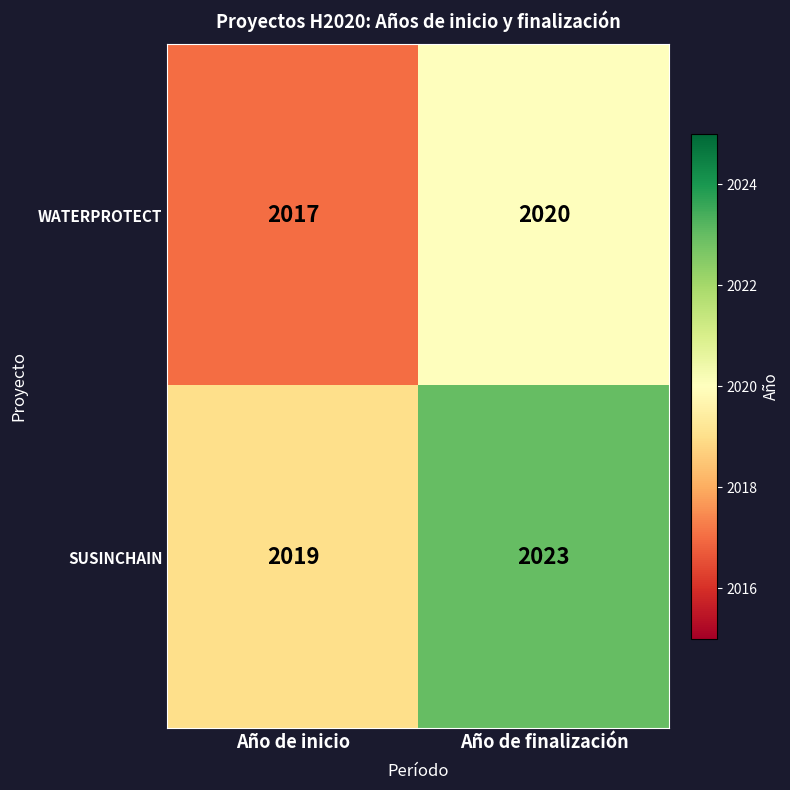

List the series in order of their peak value, highest first.

SUSINCHAIN, WATERPROTECT